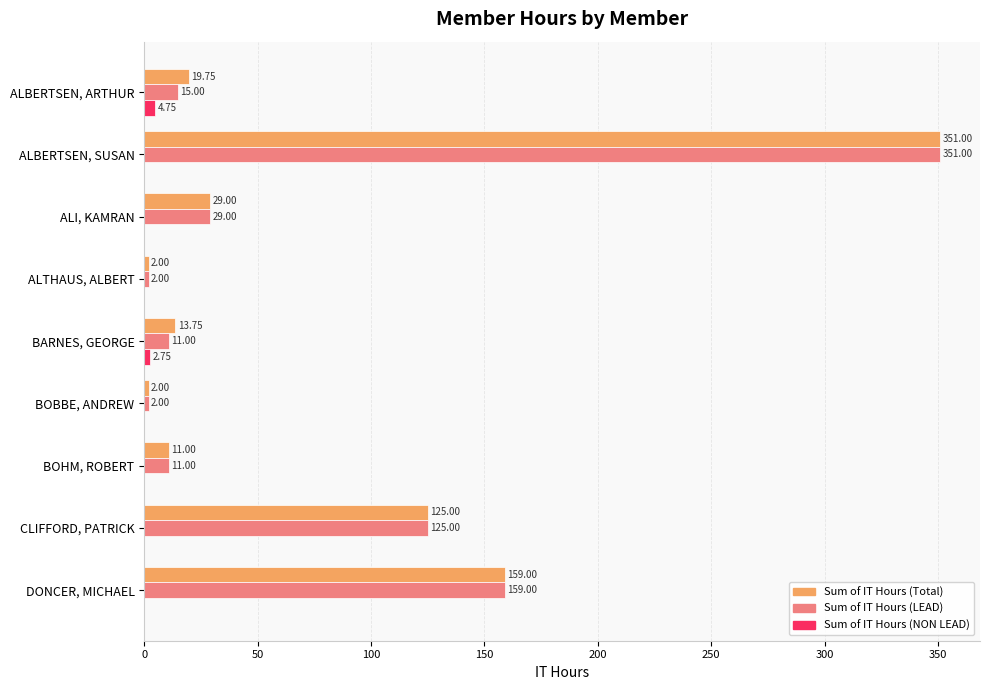

At which category is the sum across all series the highest?

ALBERTSEN, SUSAN